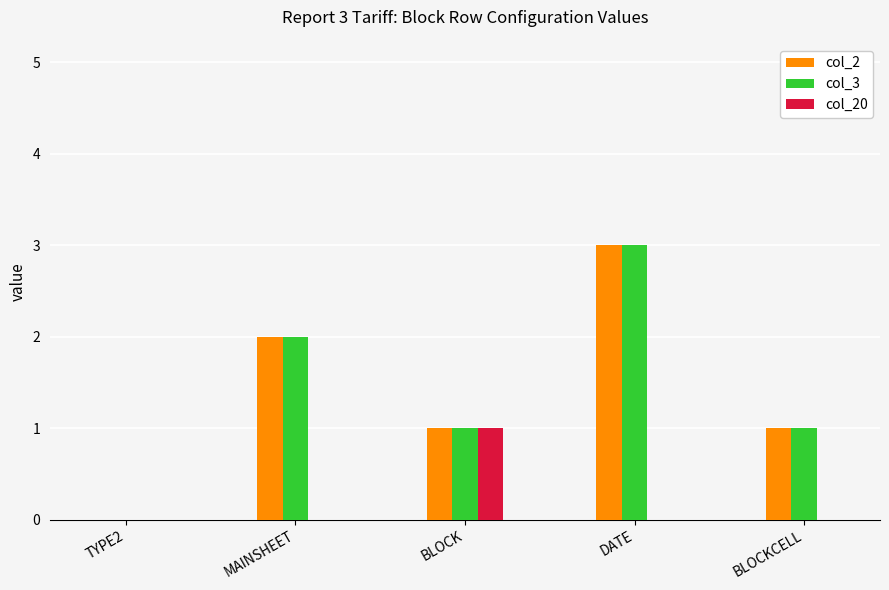

What is the maximum value shown in the chart?

3